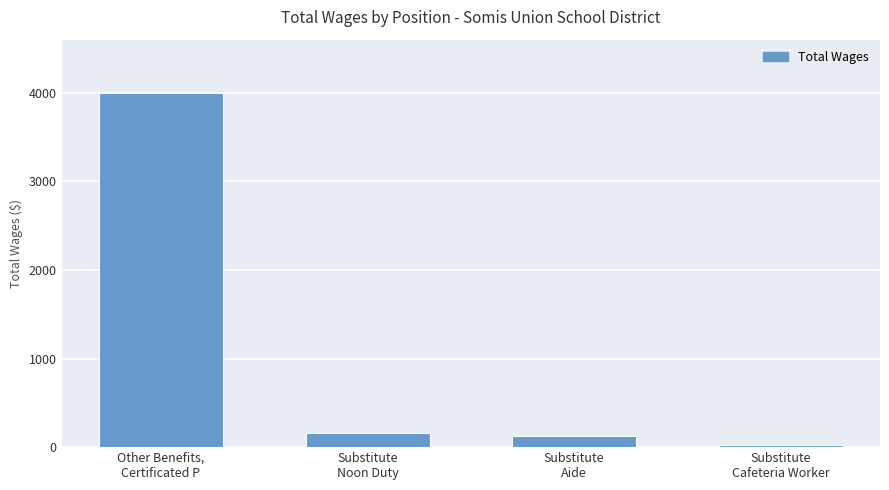

Which label corresponds to the smallest value in the chart?

Substitute
Cafeteria Worker